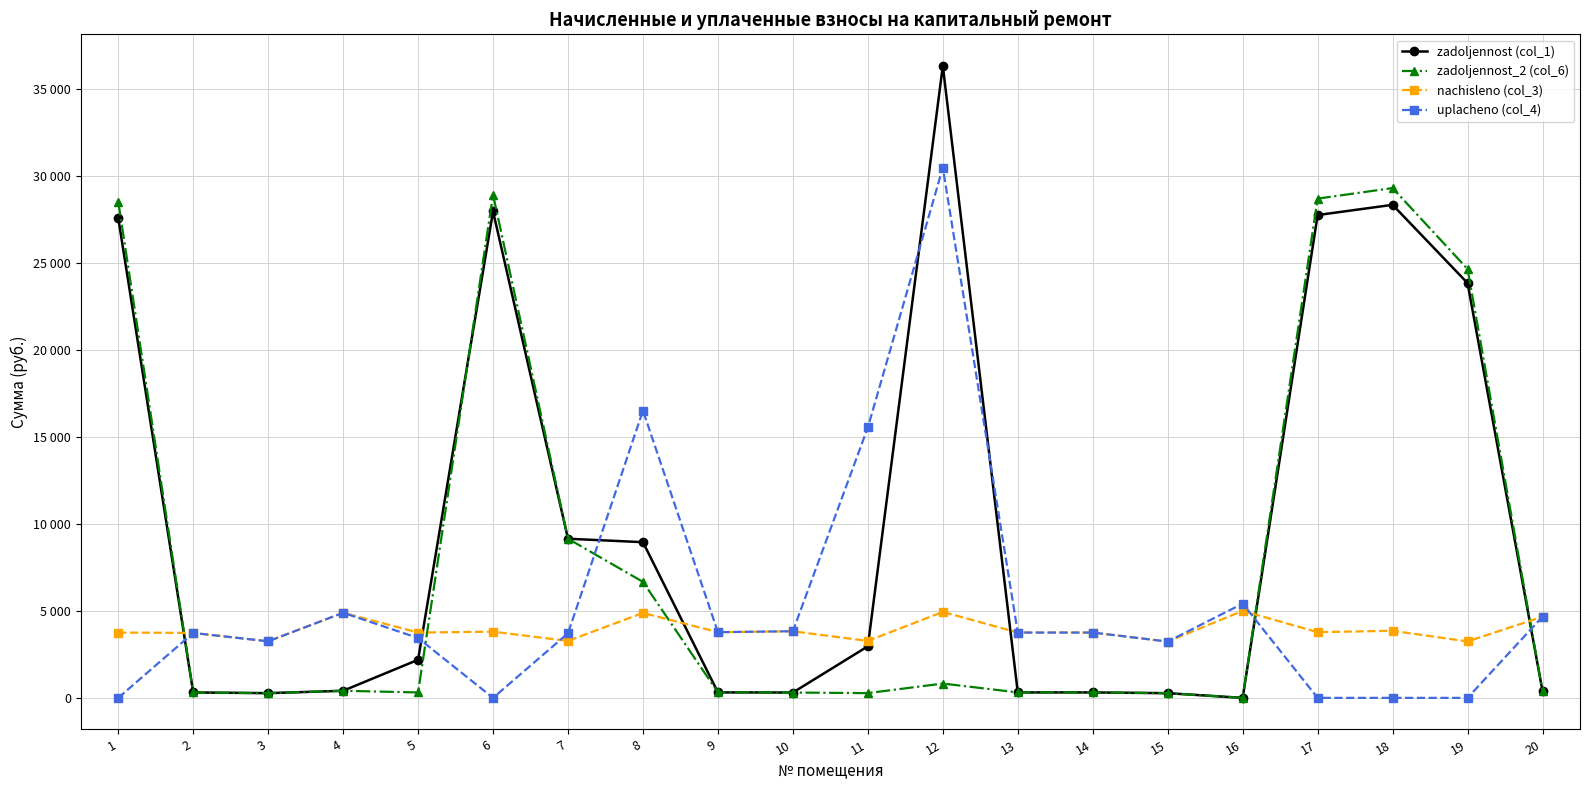

True or false: nachisleno (col_3) and zadoljennost_2 (col_6) intersect in this chart.

True